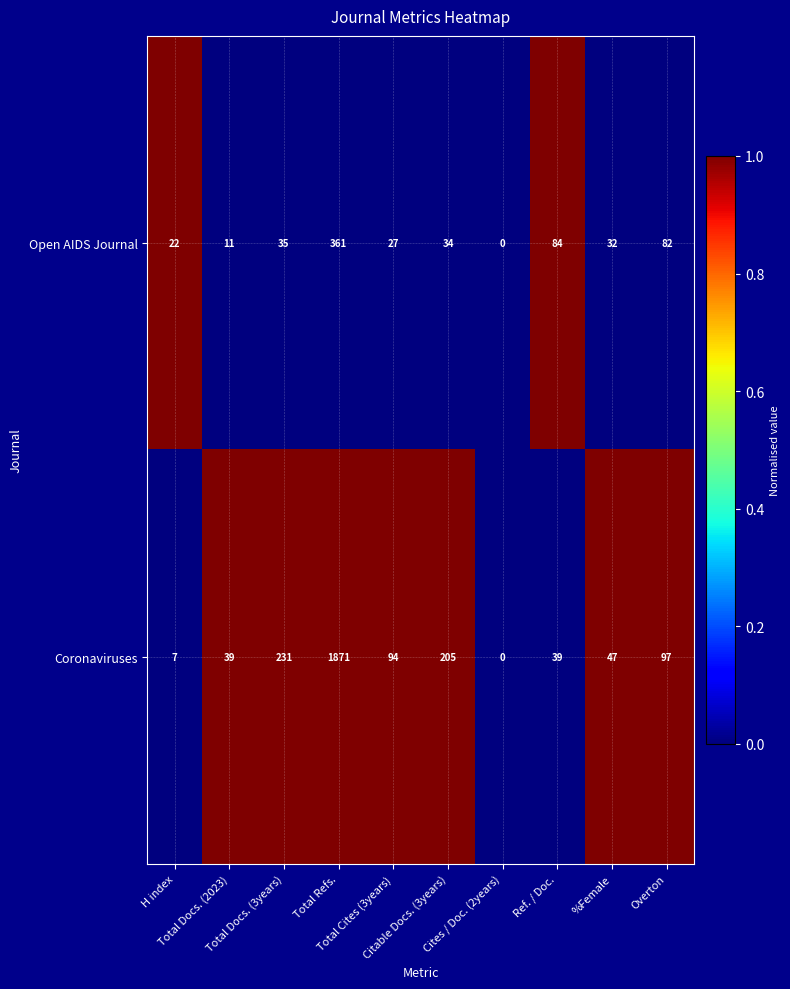

What is the maximum value for Open AIDS Journal?

361